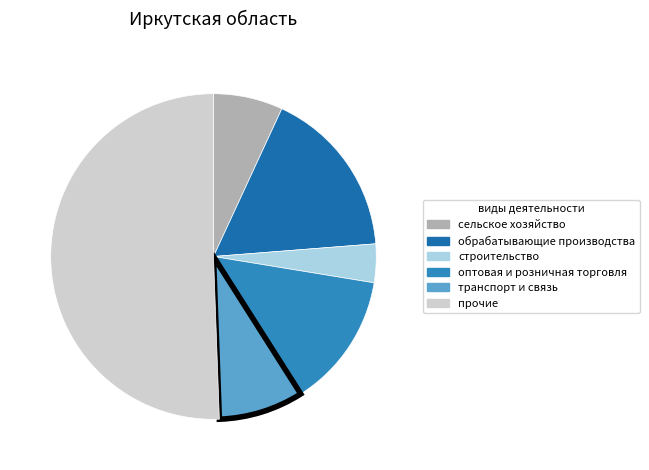

Rank the categories by value from lowest to highest.

строительство, сельское хозяйство, транспорт и связь, оптовая и розничная торговля, обрабатывающие производства, прочие